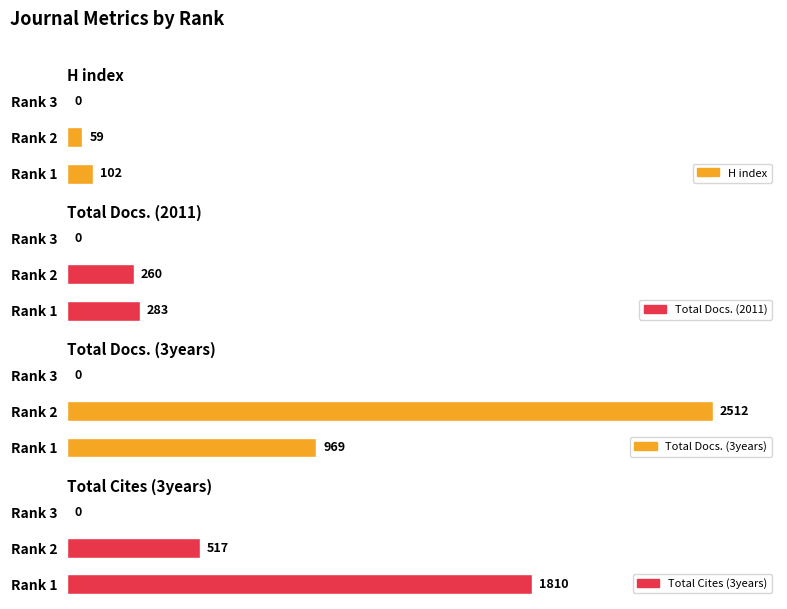

What is the value of the Total Cites (3years) bar at the 2nd from the left?

517